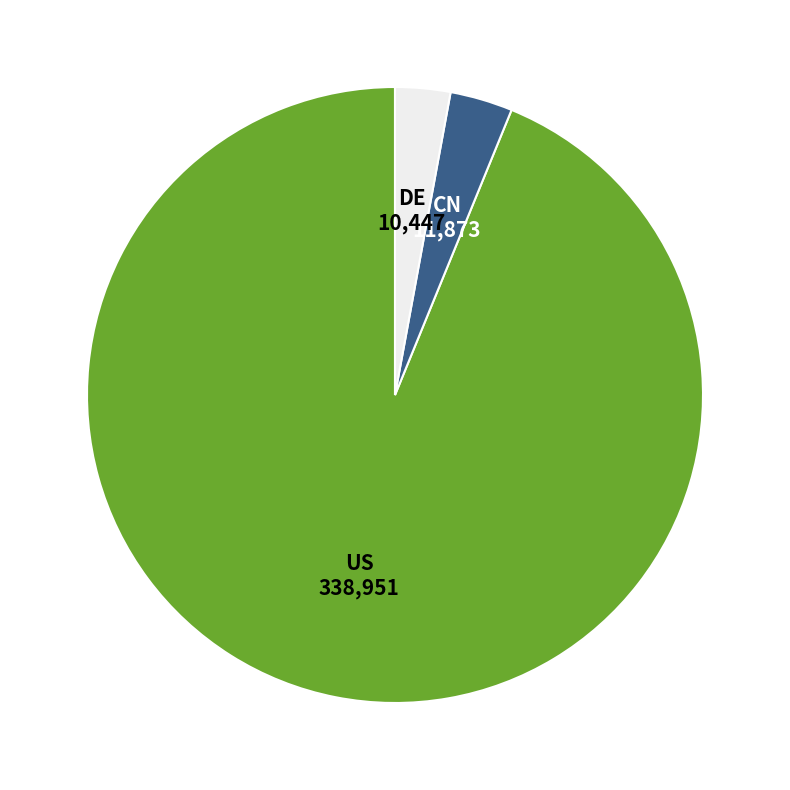

Is there any slice that represents more than half of the pie?

Yes